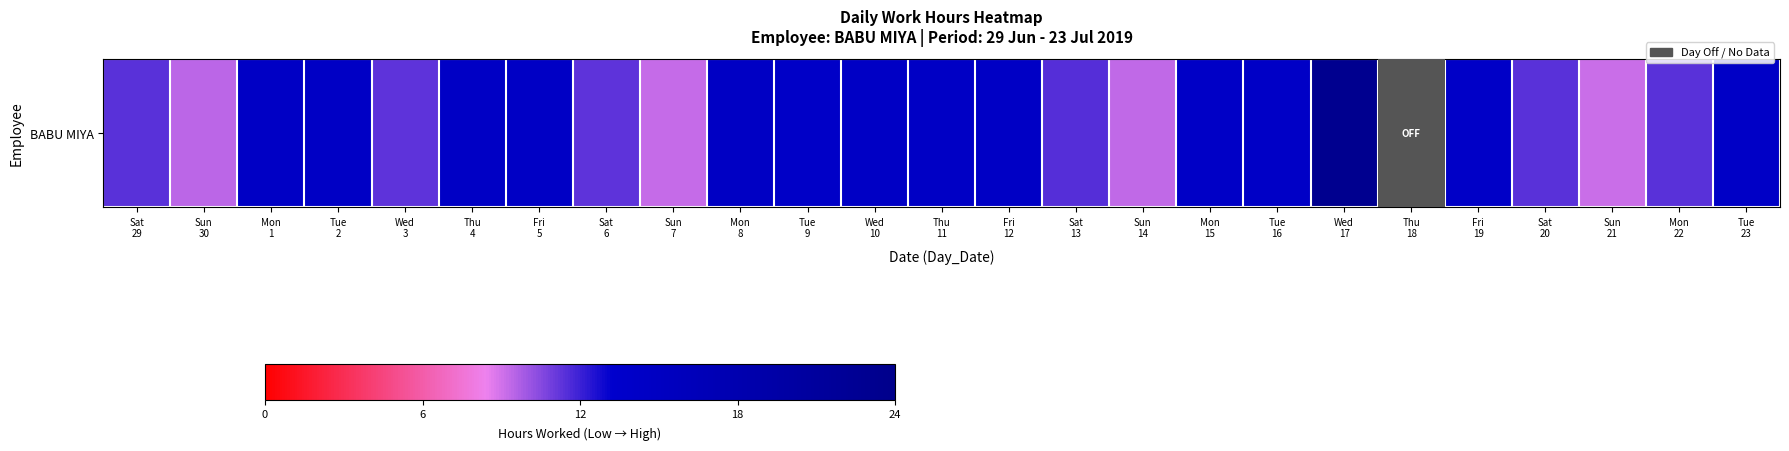

What is the difference between the values at Sun
30 and Fri
19?

4.7